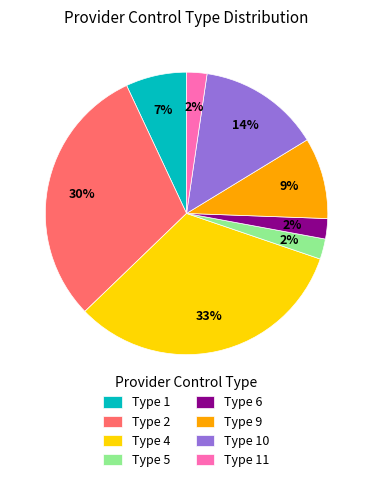

Do Type 2 and Type 4 together represent more than half of the pie?

Yes